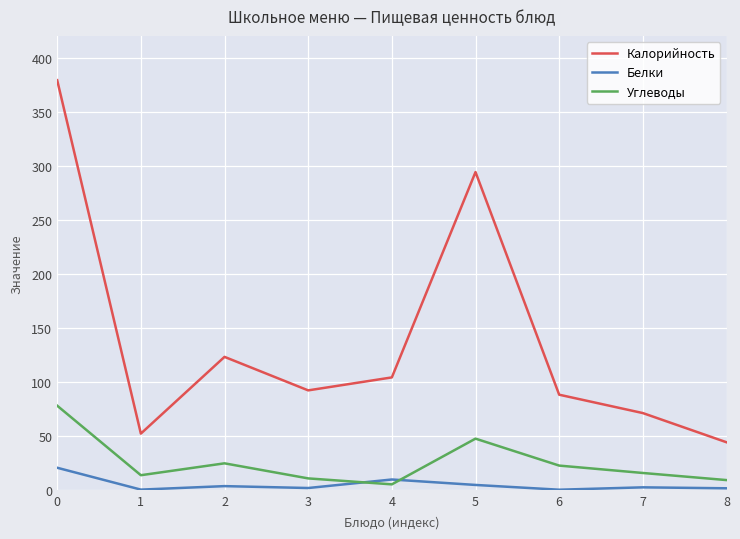

What is the sum of all Калорийность values?

1247.0